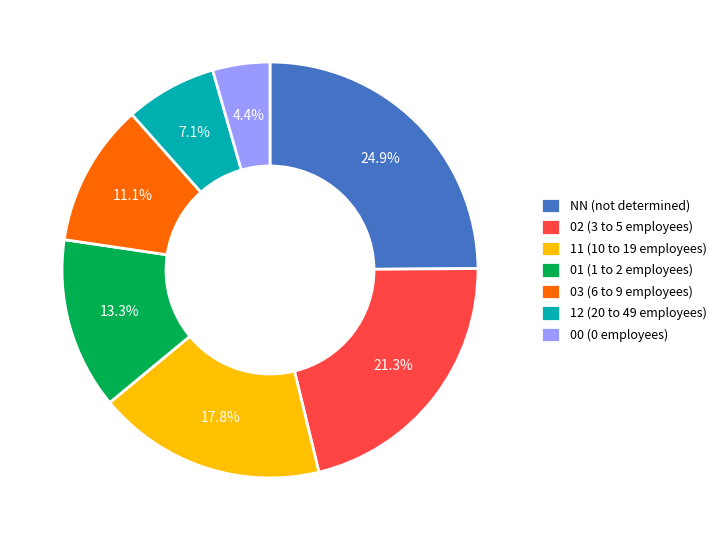

Which slice is the largest?

NN